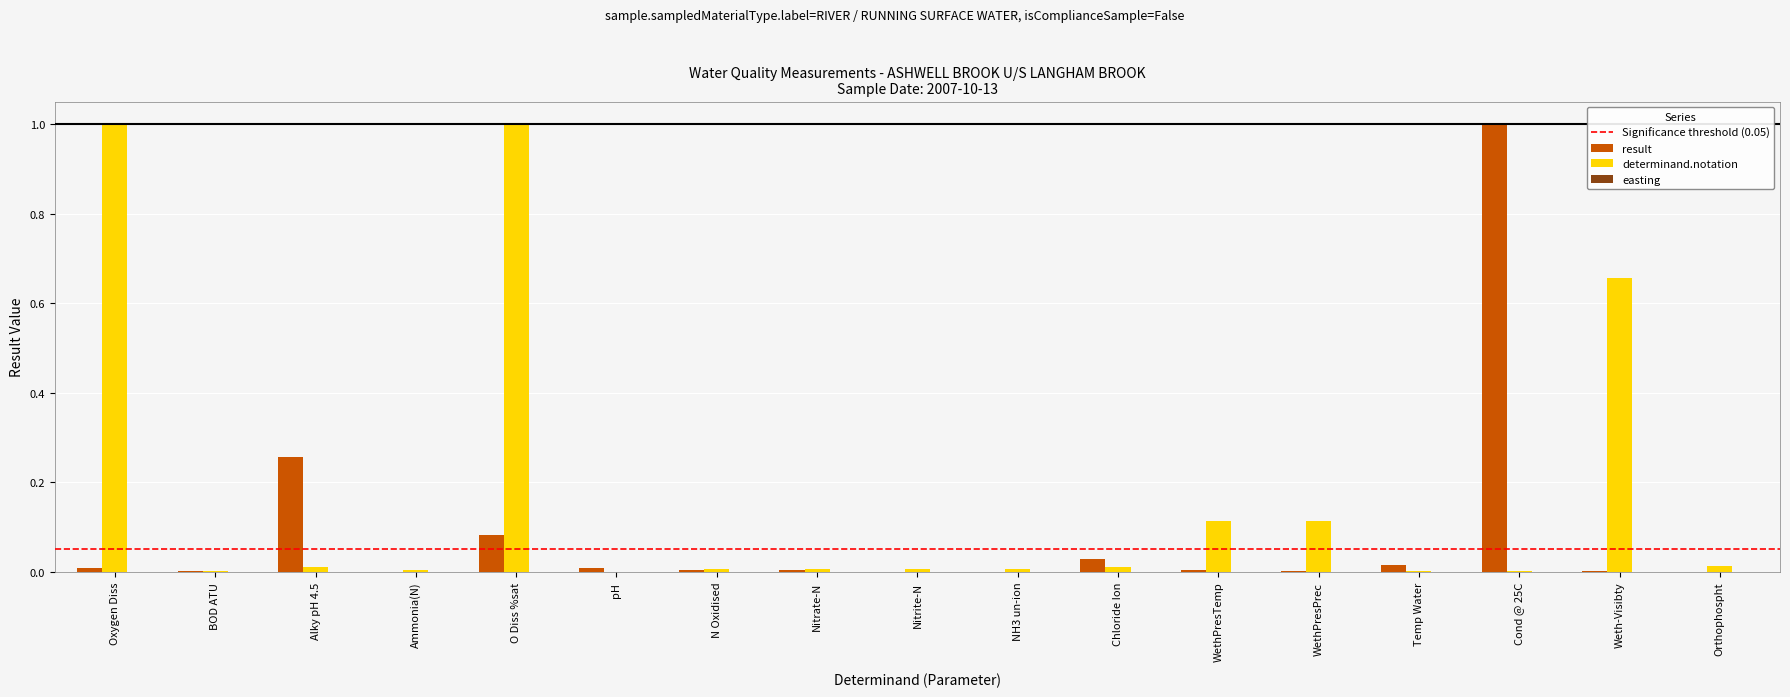

Is it true that result equals 0.0 at N Oxidised?

True